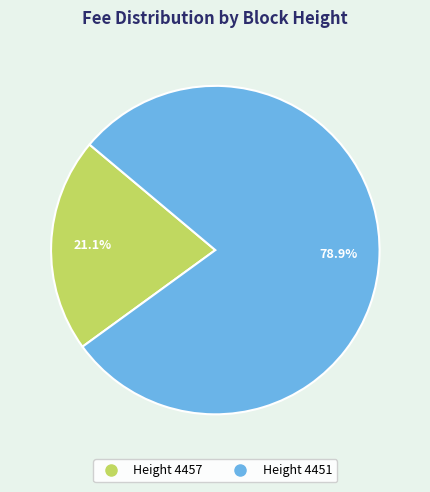

Is there any slice that represents more than half of the pie?

Yes